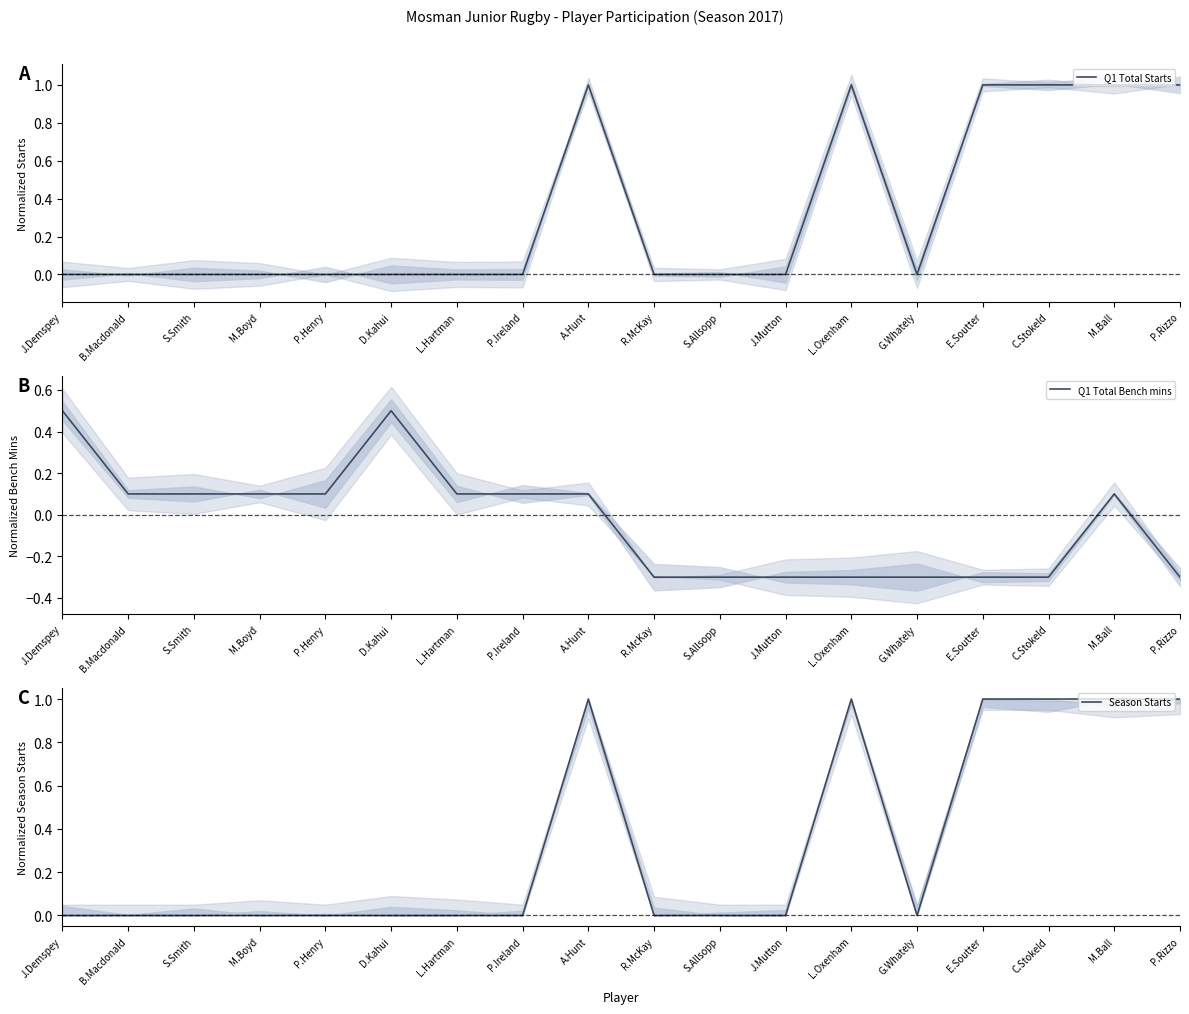

Which category has the highest value in the Q1 Total Starts series?

A.Hunt